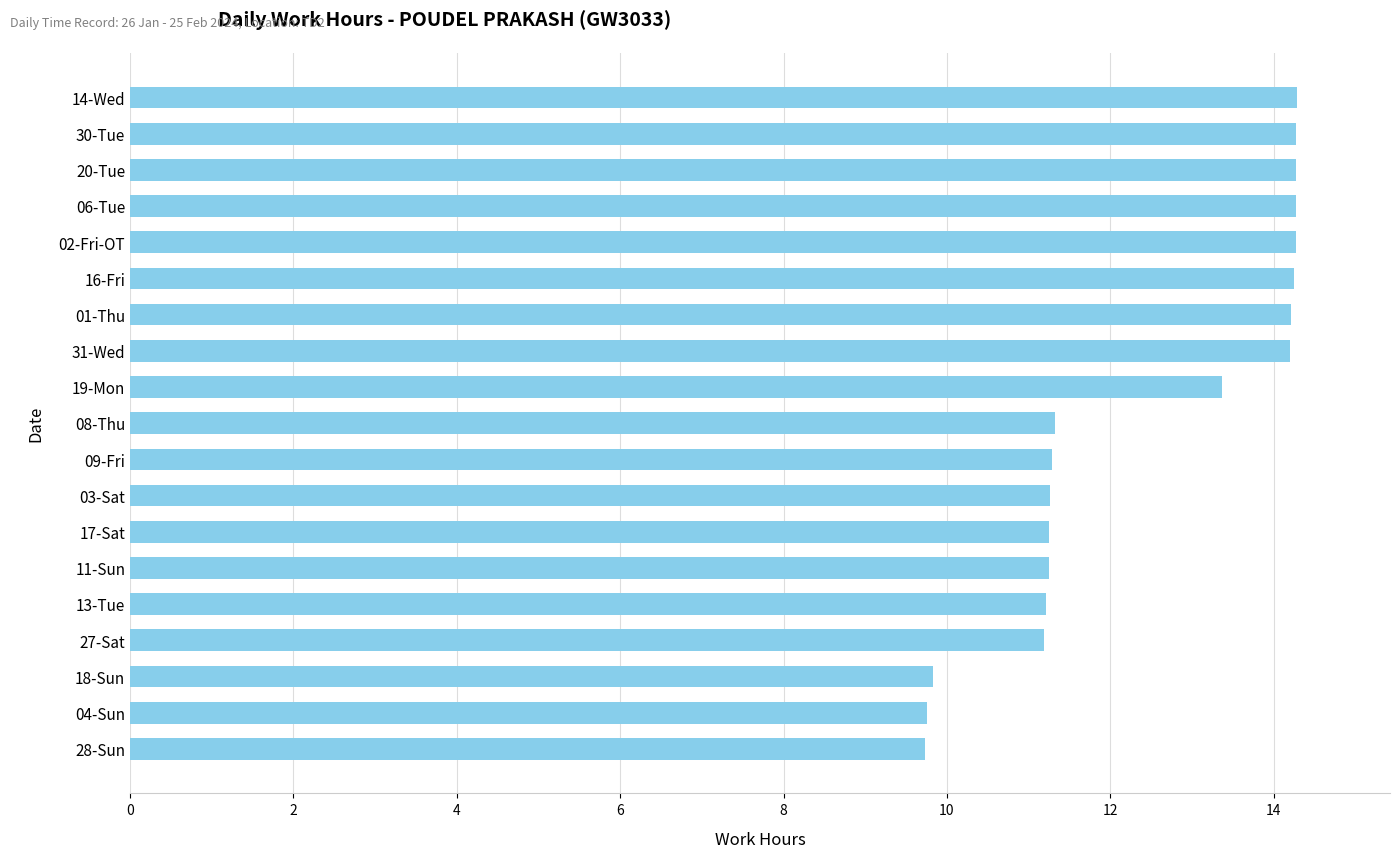

What is the minimum value shown in the chart?

9.7